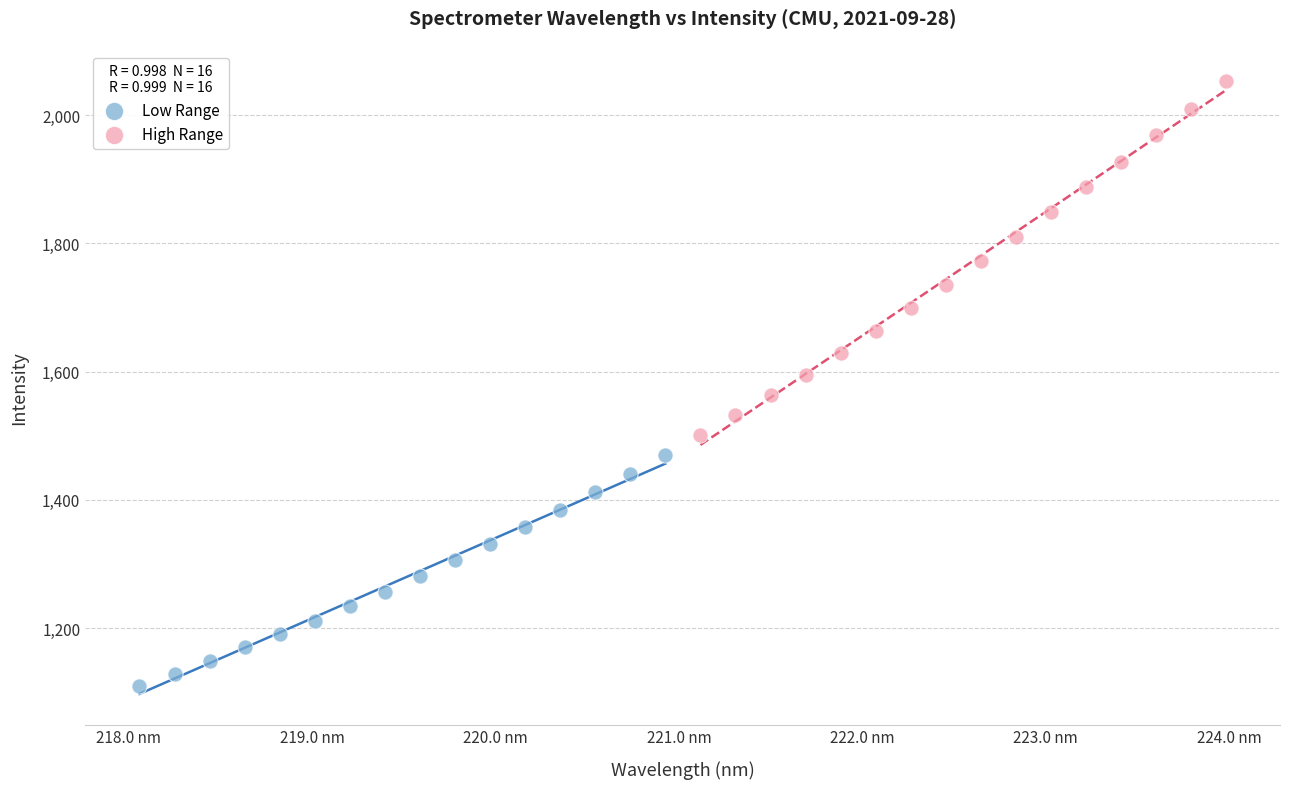

Which series reaches the minimum Y coordinate?

Low Range